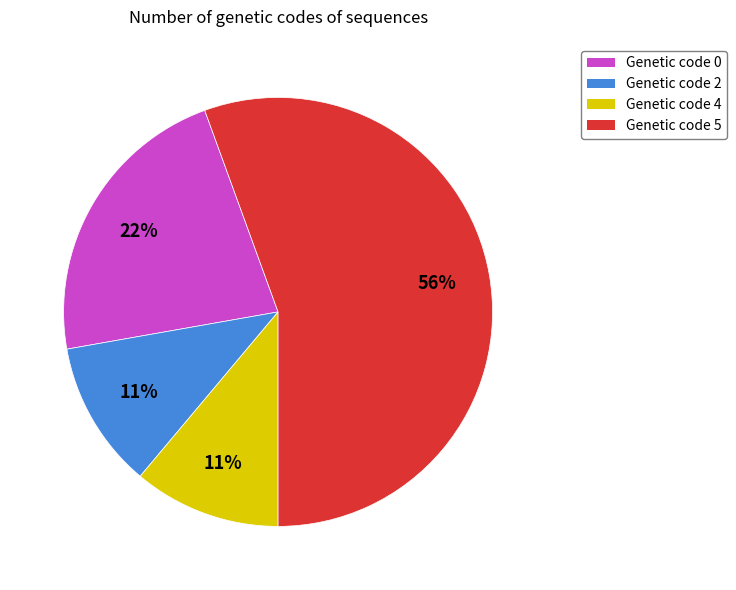

What is the largest slice in the pie chart?

Genetic code 5